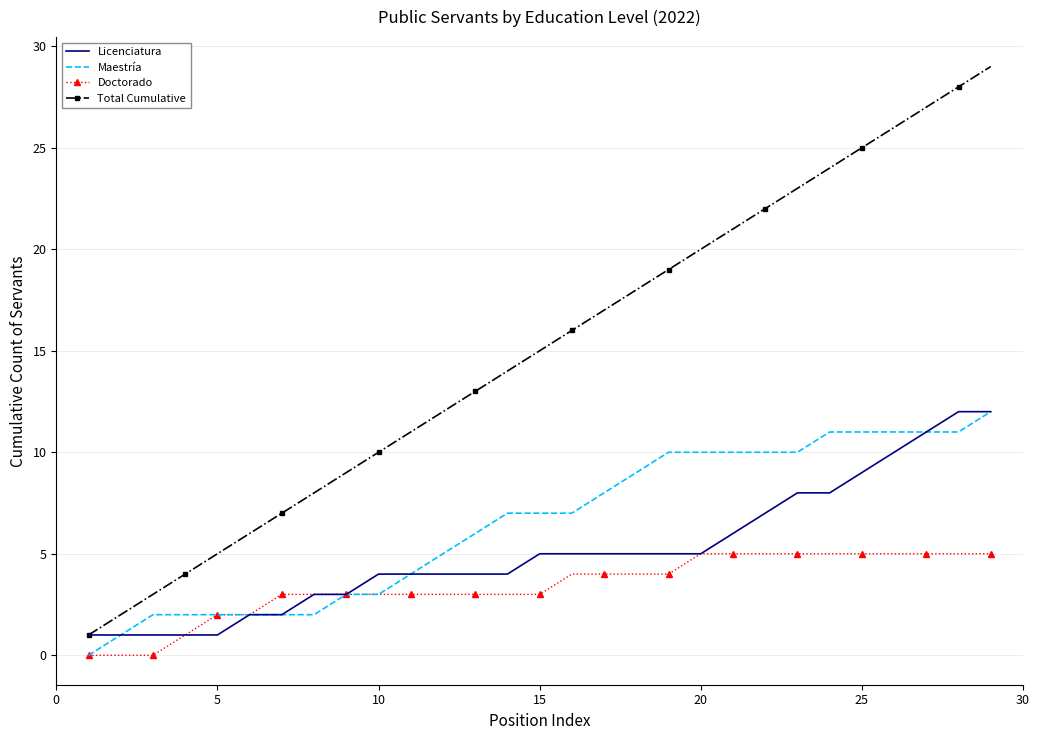

Which series has the widest spread of values?

Total Cumulative